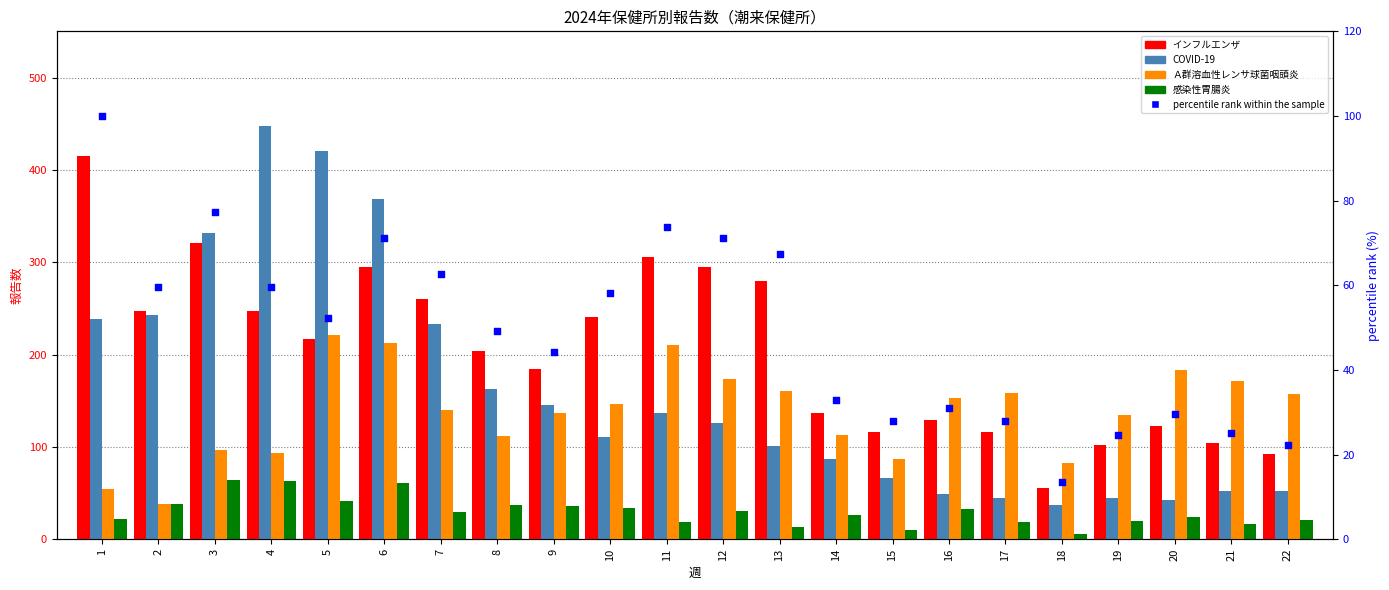

What is the total value across all series at 9?

546.3